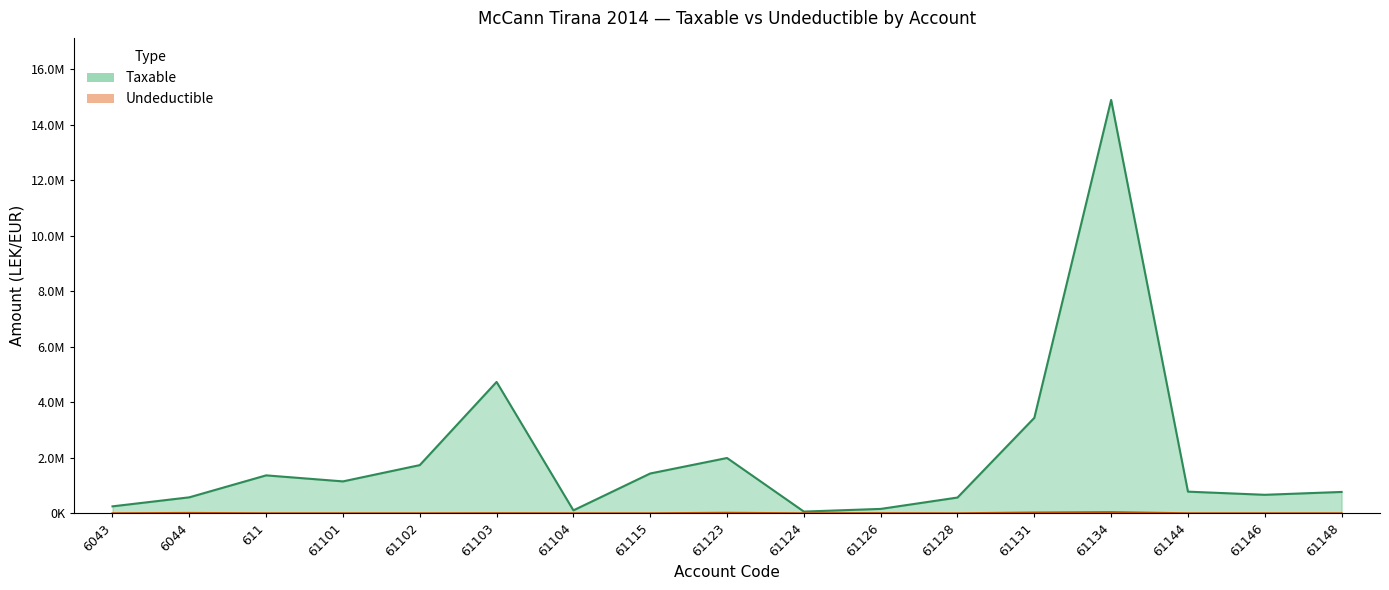

At which category does the chart reach its minimum across all series?

6043